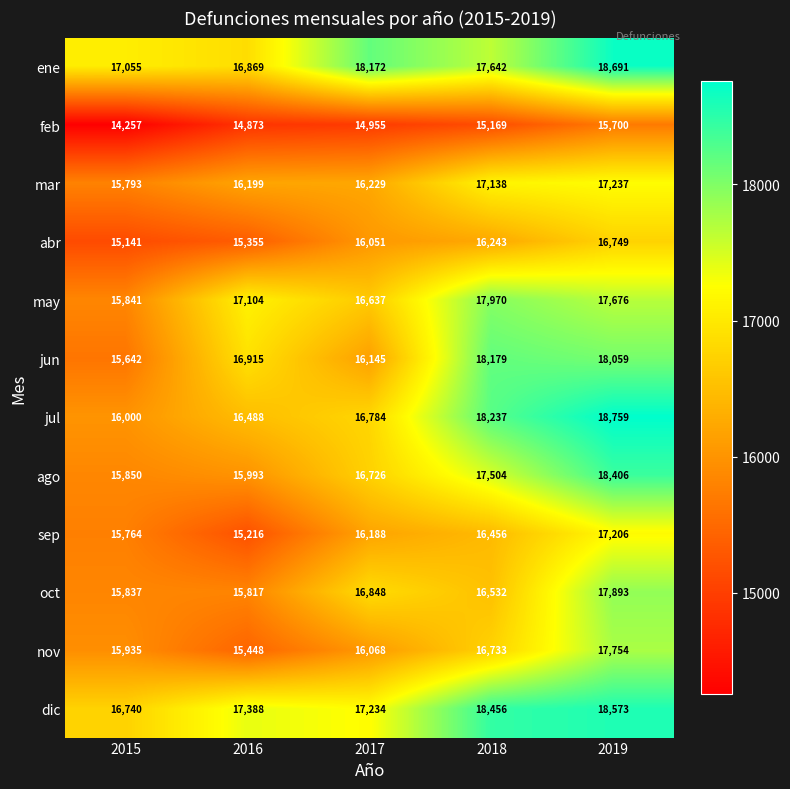

List the series in order of their peak value, lowest first.

feb, abr, sep, mar, nov, oct, may, jun, ago, dic, ene, jul